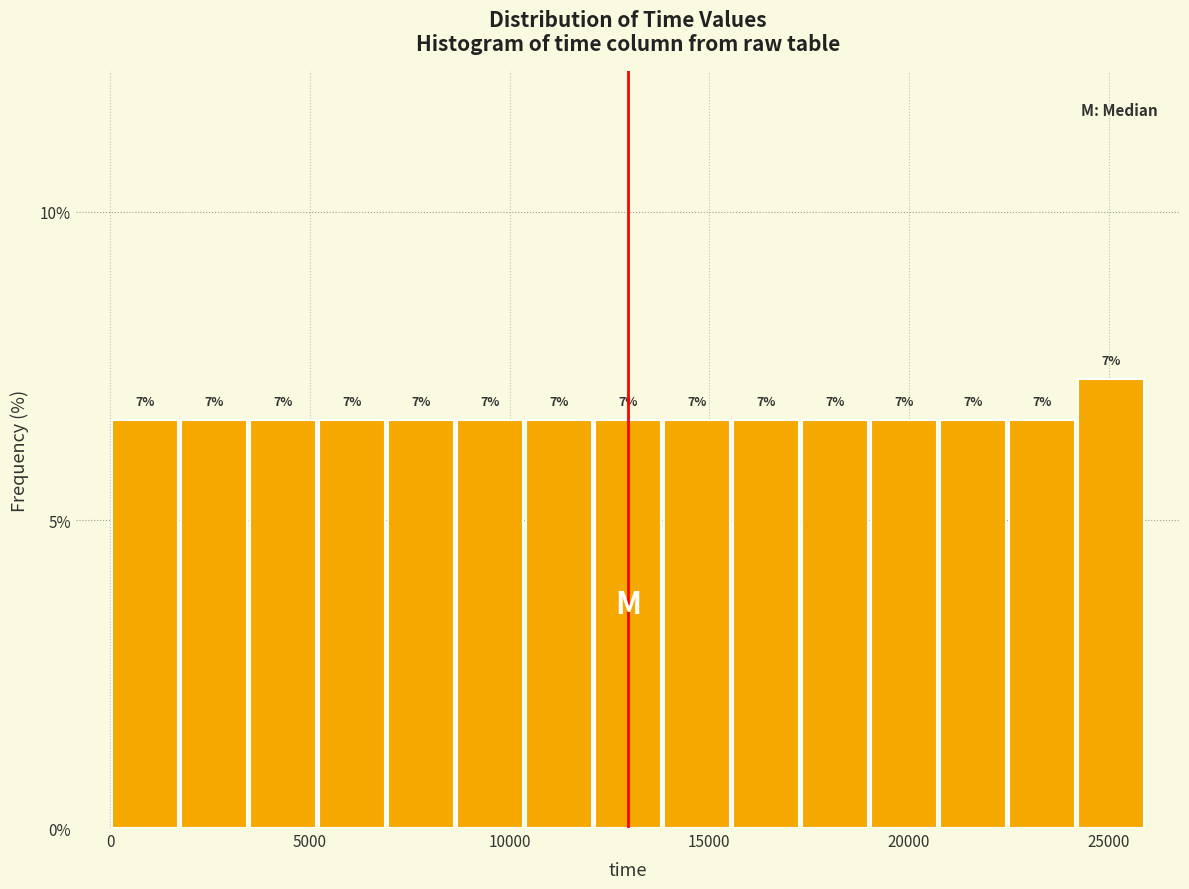

Around what value on the x-axis is the tallest bar? Give the approximate position of its centre, as read against the axis.

25000